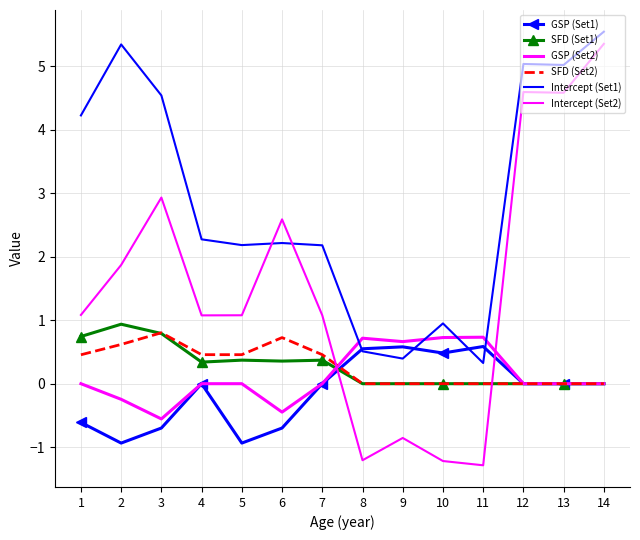

How many times do GSP (Set2) and SFD (Set1) cross each other?

1